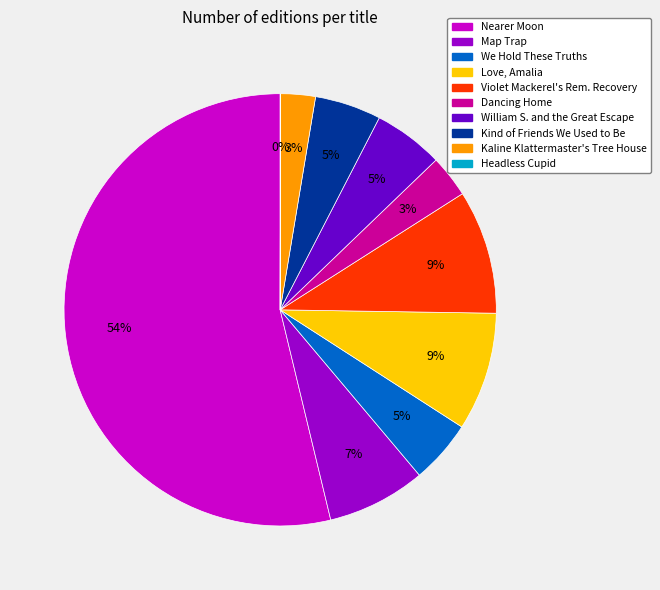

To the nearest percent, what is the difference between the largest and smallest slice percentages?

54%